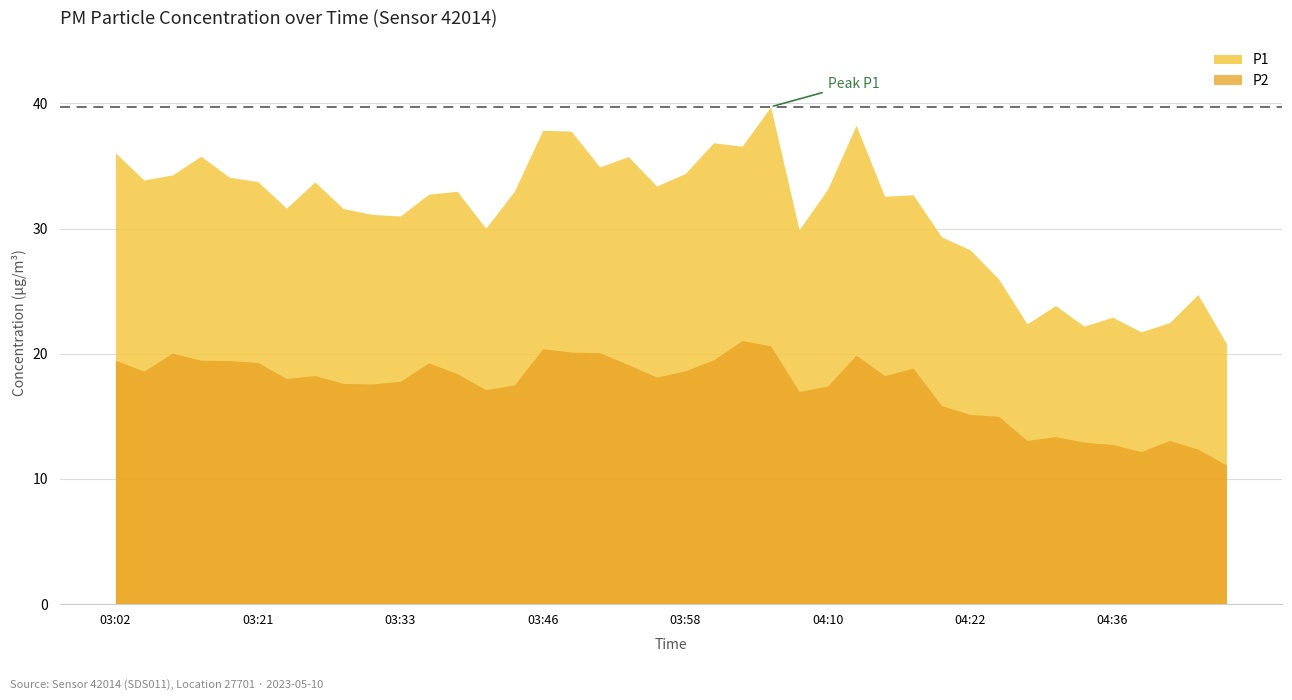

What is the average value of the P1 series?

31.4